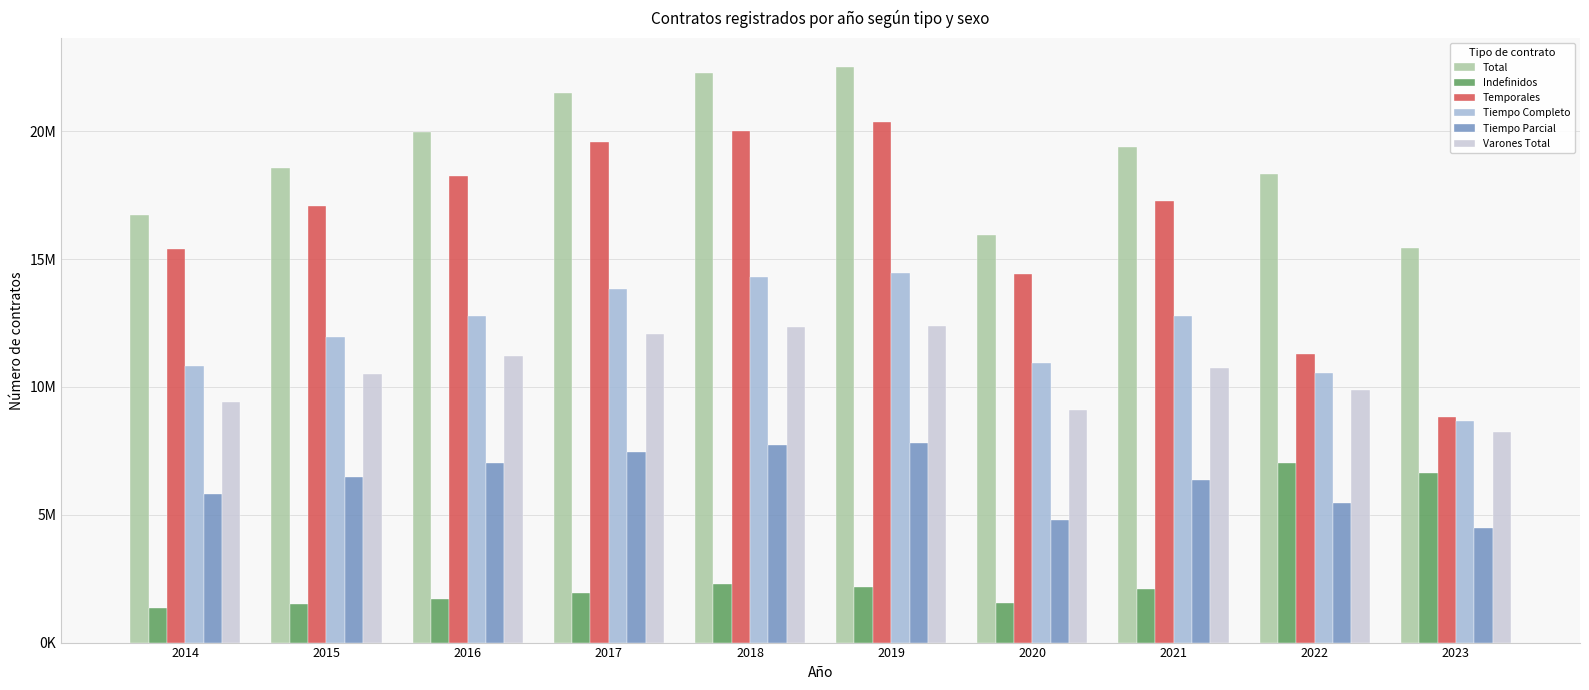

Reading left to right, list all the values displayed in this chart.

Total: 2014=16727089	2015=18576280	2016=19978954	2017=21501303	2018=22291681	2019=22512221	2020=15943061	2021=19384359	2022=18310343	2023=15444205
Indefinidos: 2014=1350331	2015=1509165	2016=1713262	2017=1929250	2018=2284924	2019=2159434	2020=1545610	2021=2113341	2022=7027160	2023=6620983
Temporales: 2014=15376758	2015=17067115	2016=18265692	2017=19572053	2018=20006757	2019=20352787	2020=14397451	2021=17271018	2022=11283183	2023=8823222
Tiempo Completo: 2014=10802276	2015=11965034	2016=12791521	2017=13847093	2018=14313579	2019=14462535	2020=10953043	2021=12762835	2022=10534091	2023=8658255
Tiempo Parcial: 2014=5797051	2015=6464213	2016=7018786	2017=7453478	2018=7719345	2019=7786845	2020=4806738	2021=6358613	2022=5456725	2023=4472184
Varones Total: 2014=9426588	2015=10486117	2016=11215303	2017=12067914	2018=12357569	2019=12375939	2020=9082438	2021=10754641	2022=9864655	2023=8239982